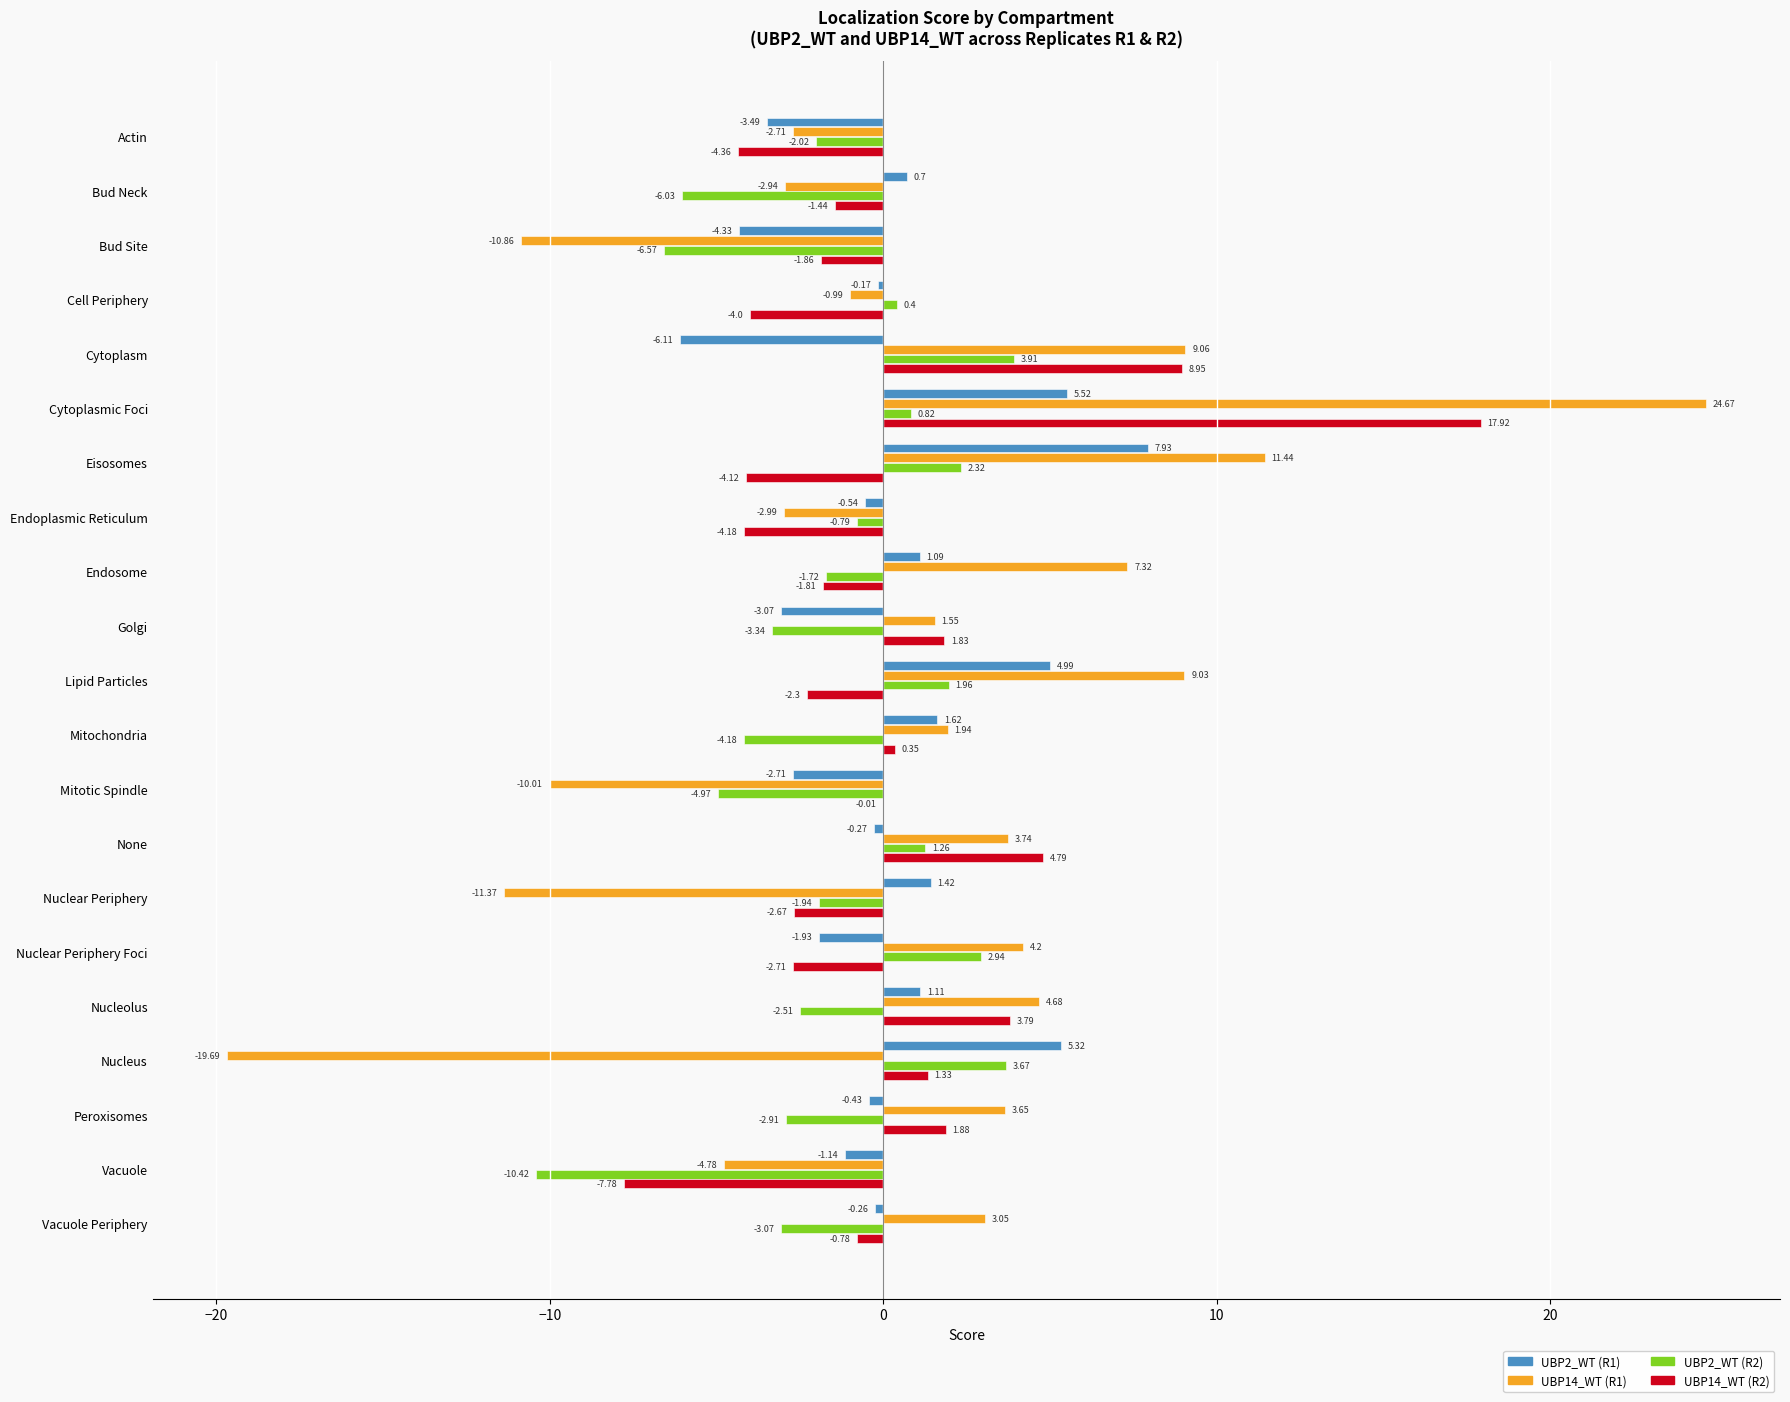

Which category has the highest value in the UBP14_WT (R1) series?

Cytoplasmic Foci